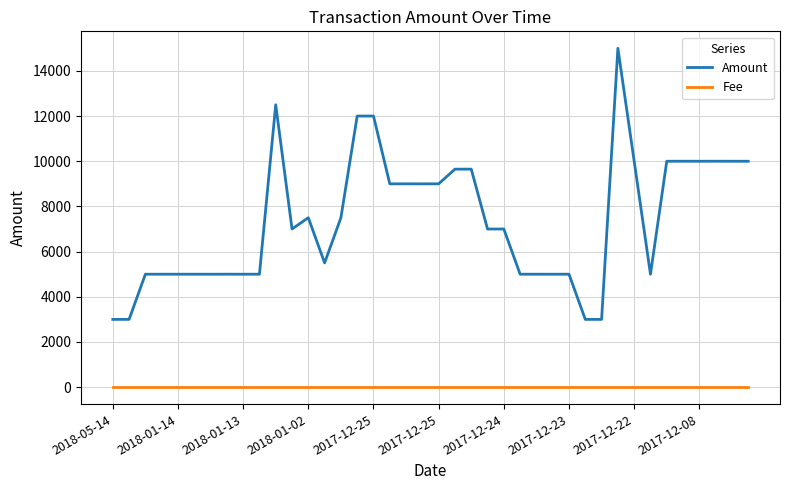

Does the chart have visible grid lines?

Yes